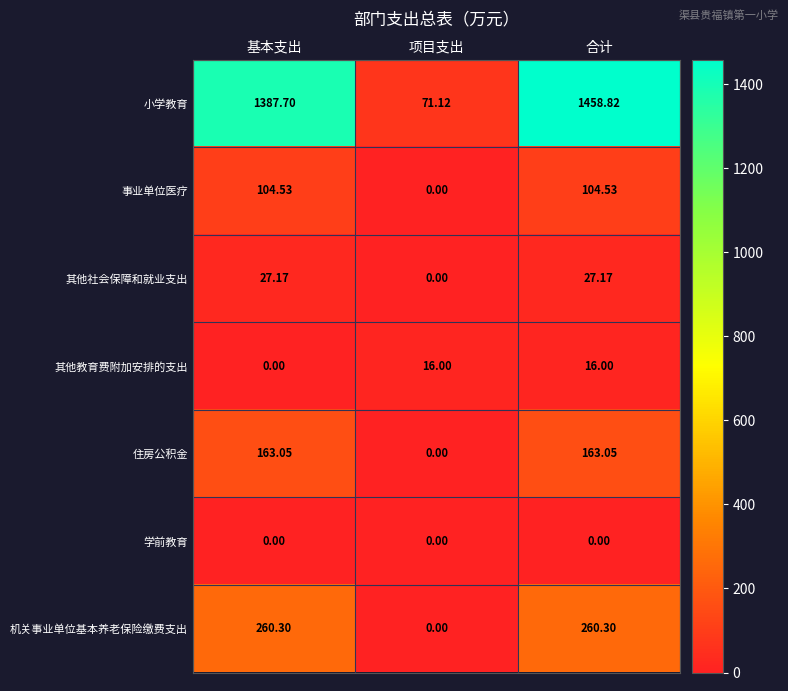

Which series changed the most between 基本支出 and 项目支出?

小学教育